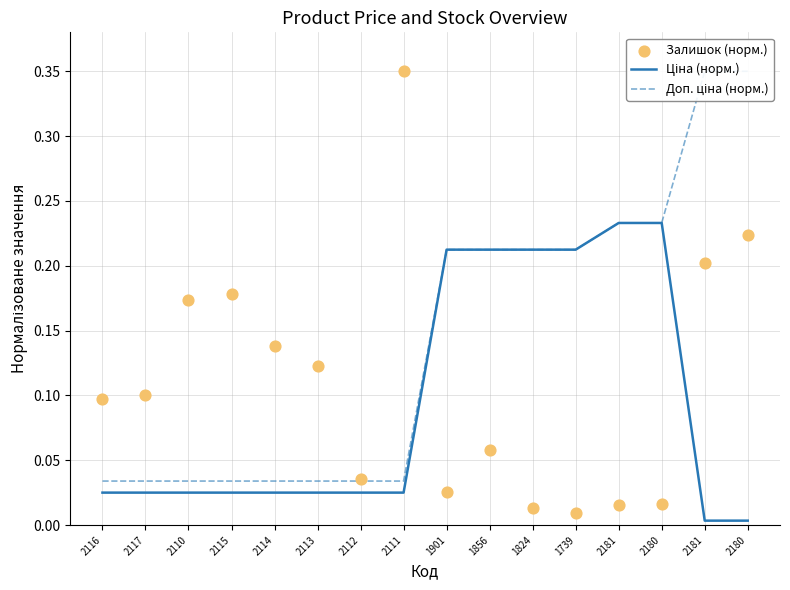

What is the total value across all series at 1856?

0.5